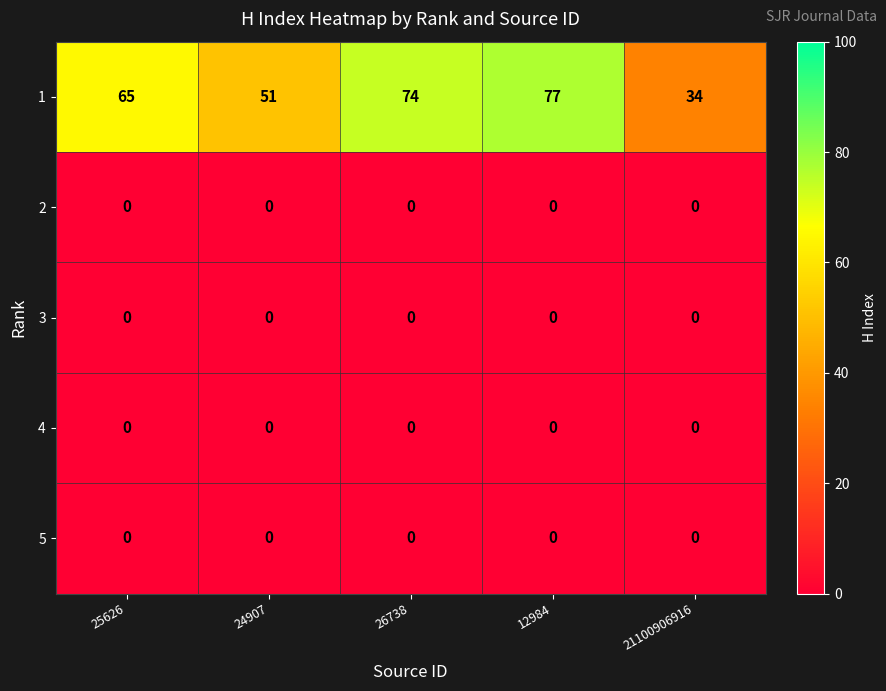

What is the total value across all series at 24907?

51